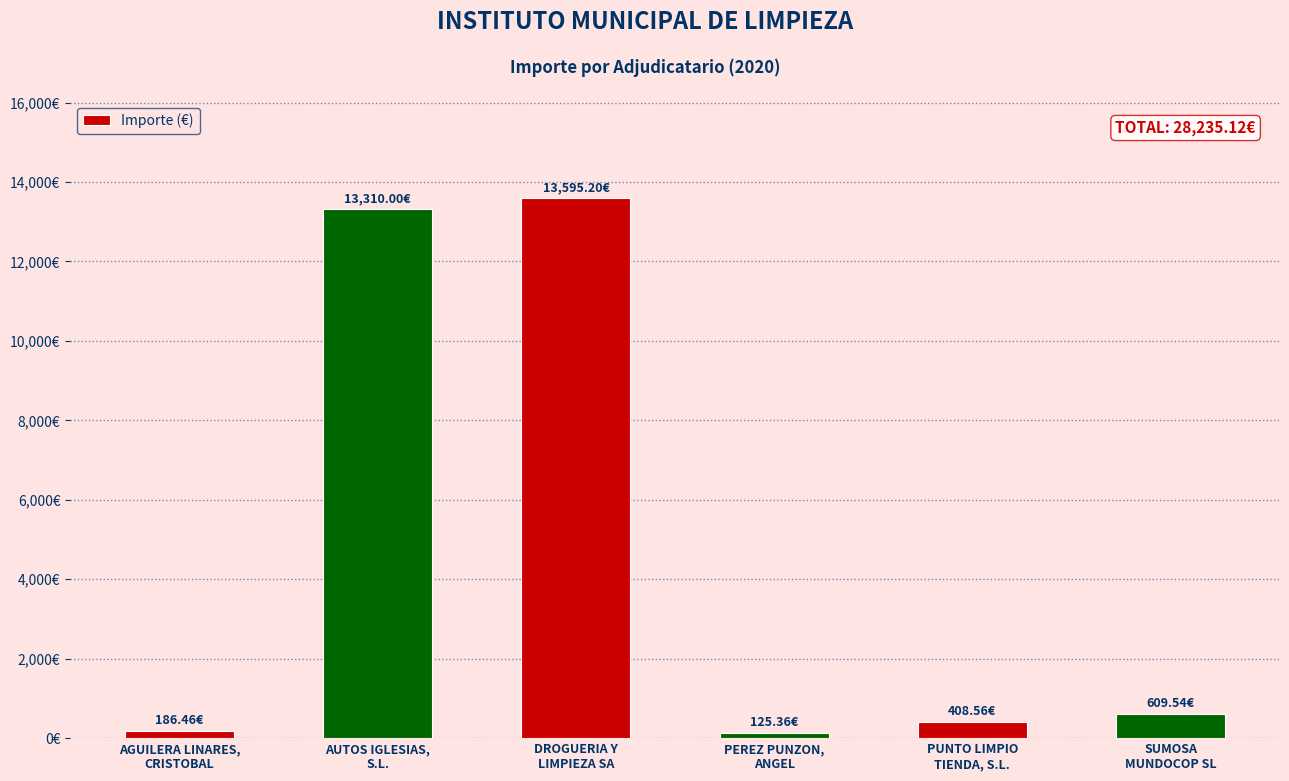

Between DROGUERIA Y
LIMPIEZA SA and SUMOSA
MUNDOCOP SL, which is larger?

DROGUERIA Y
LIMPIEZA SA